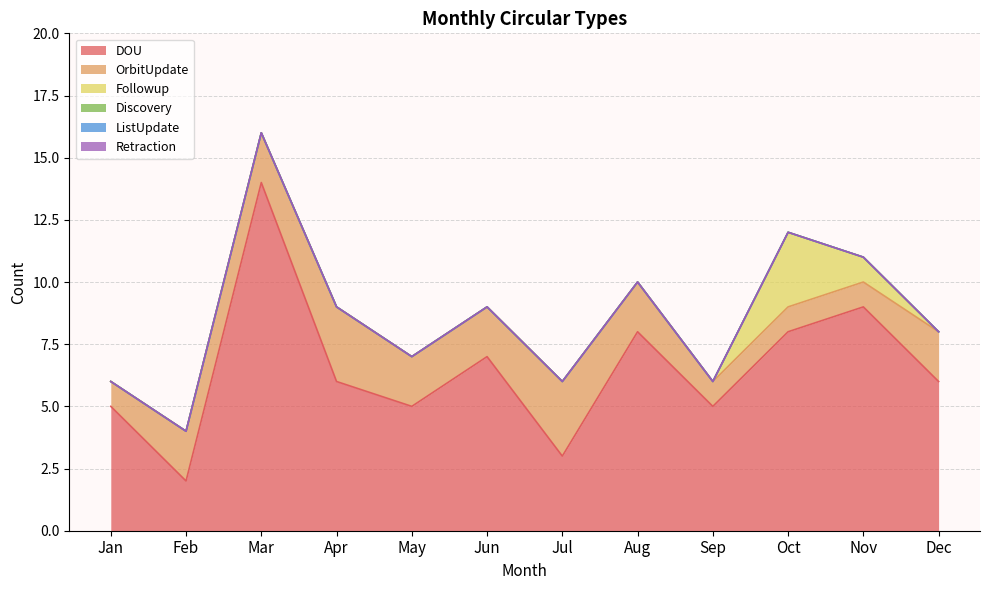

Count the number of data series in this chart.

6